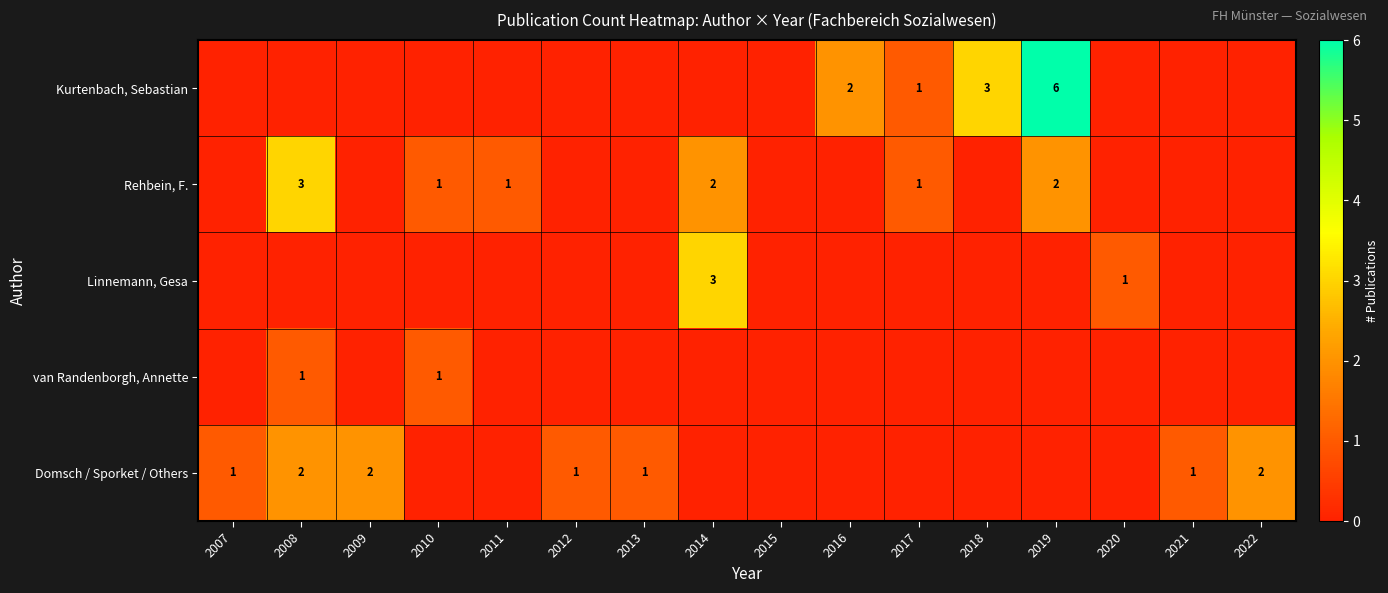

Which category has the highest value in the Domsch / Sporket / Others series?

2008